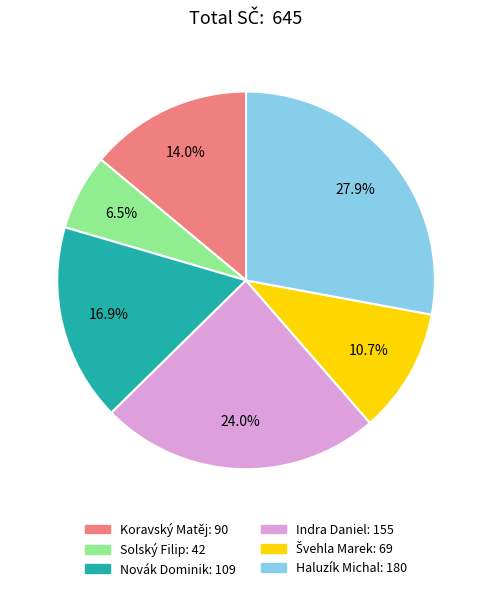

What portion of the pie excludes Solský Filip?

93.5%